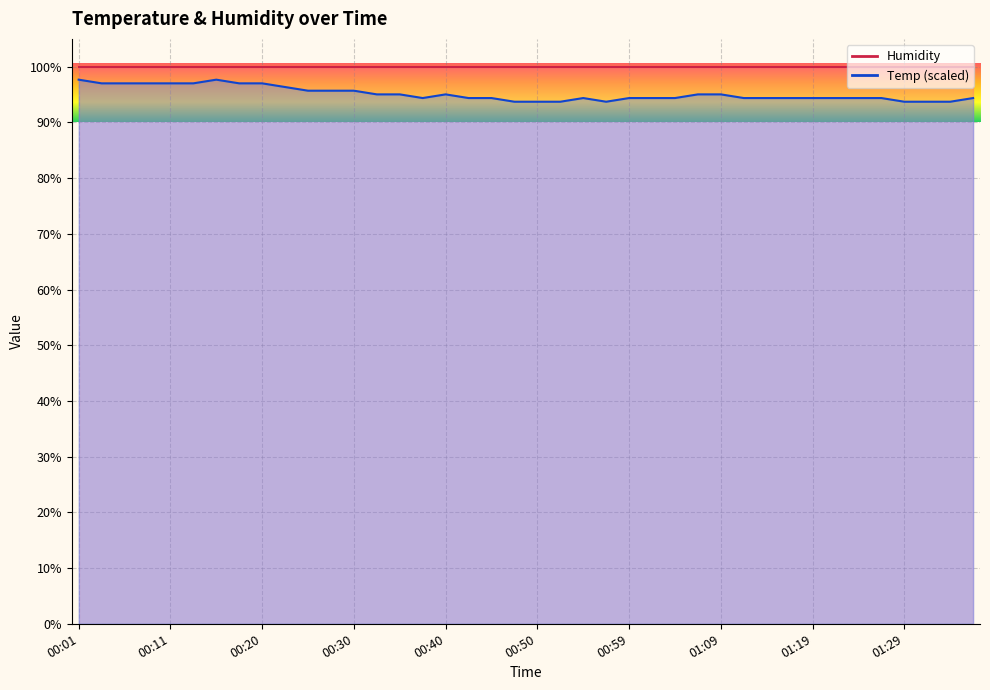

Rank the categories by value from highest to lowest.

00:01, 00:15, 00:03, 00:06, 00:08, 00:11, 00:13, 00:18, 00:20, 00:23, 00:25, 00:28, 00:30, 00:33, 00:35, 00:40, 01:07, 01:09, 00:37, 00:42, 00:45, 00:54, 00:59, 01:02, 01:04, 01:12, 01:14, 01:17, 01:19, 01:22, 01:24, 01:27, 01:37, 00:47, 00:50, 00:52, 00:57, 01:29, 01:32, 01:34